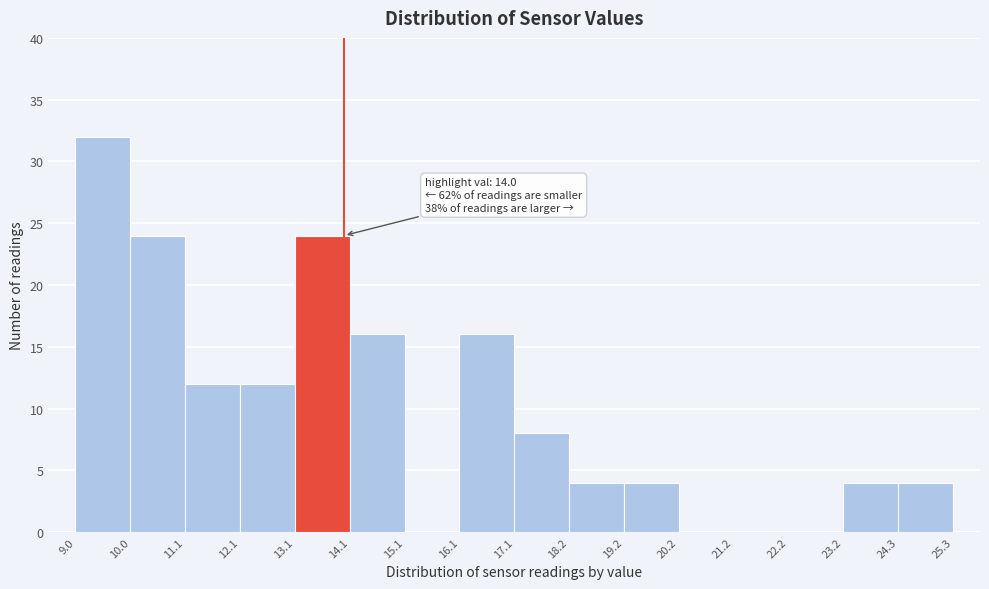

Over which range of the x-axis is the bar tallest?

9.0 to 10.0